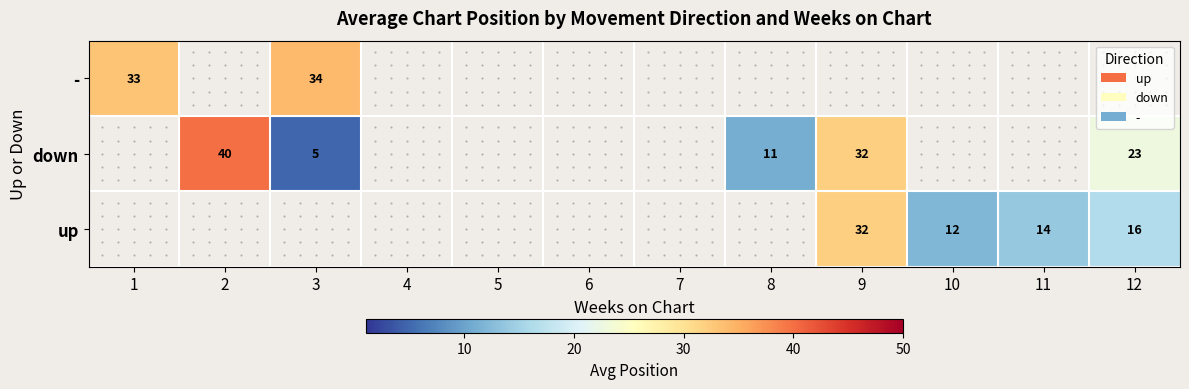

True or false: up has a value of 16 at 12.

True